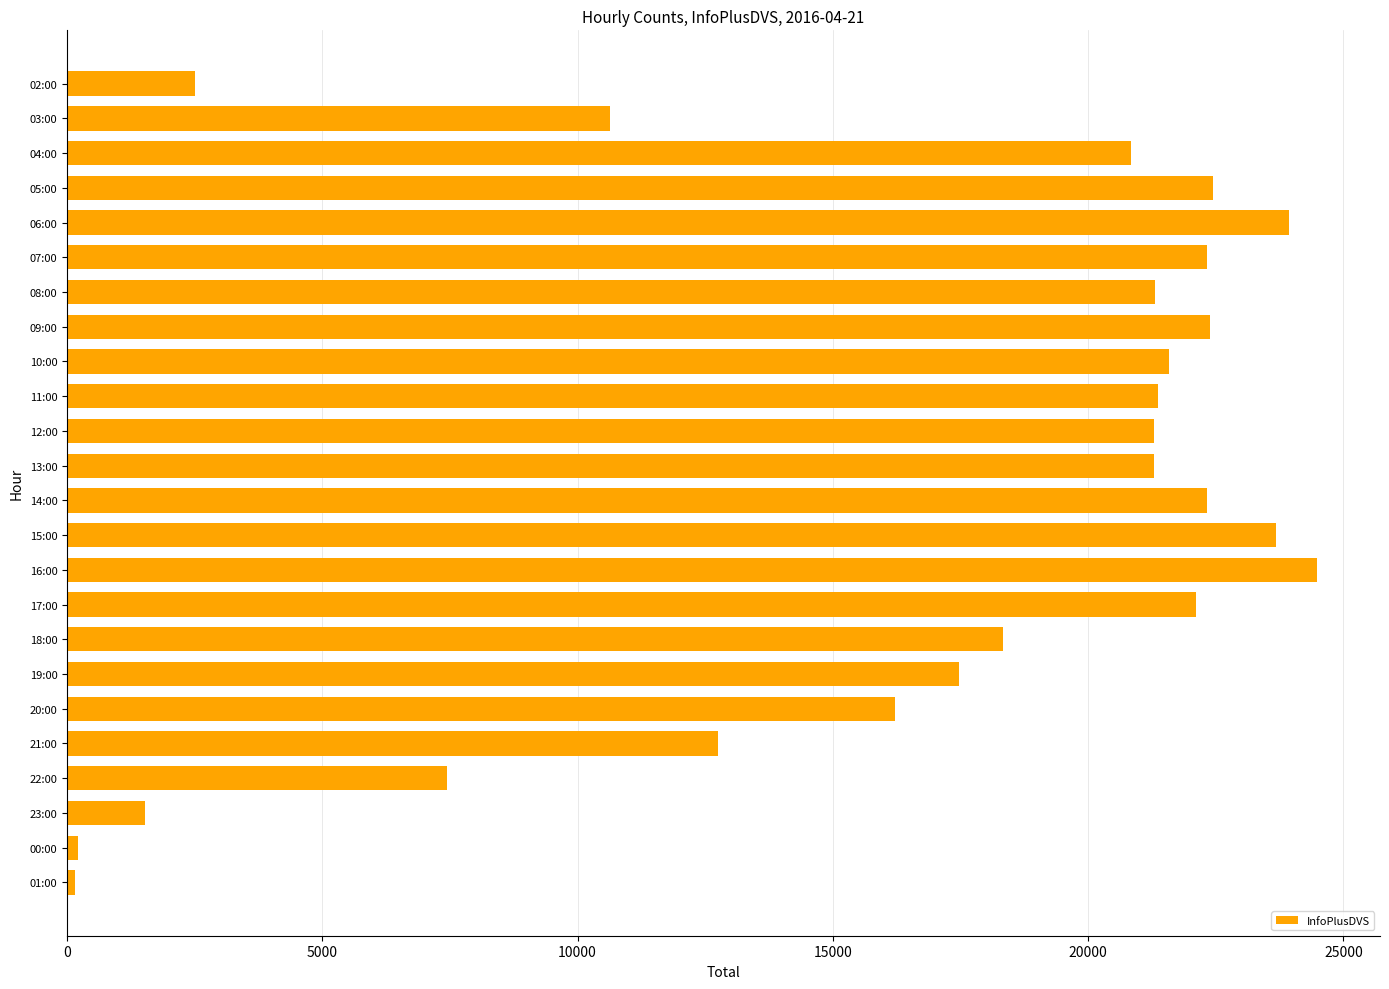

How many bars are there in total?

24